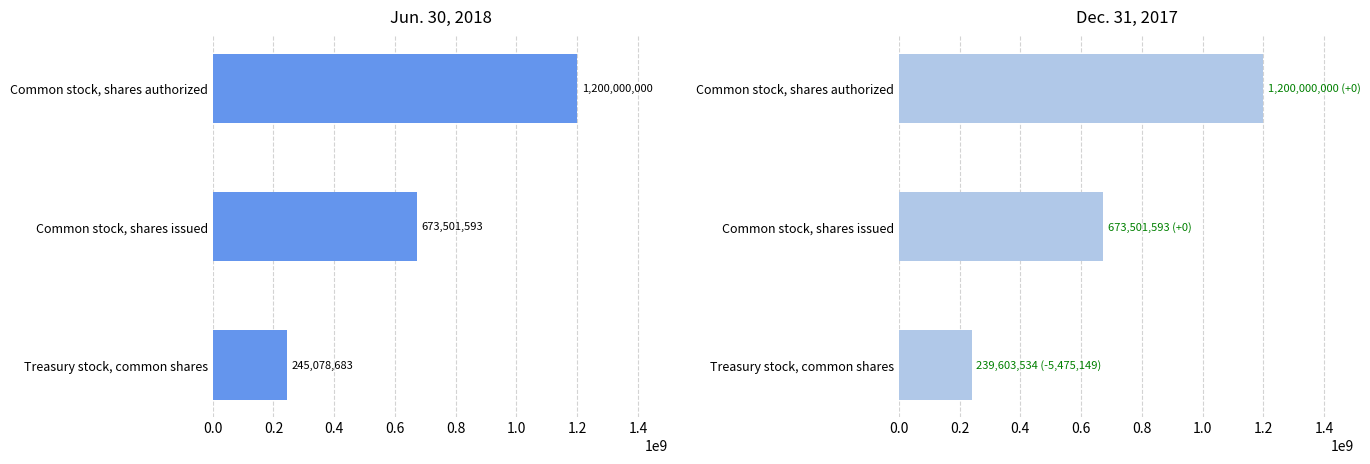

What is the maximum value for Dec. 31, 2017?

1200000000